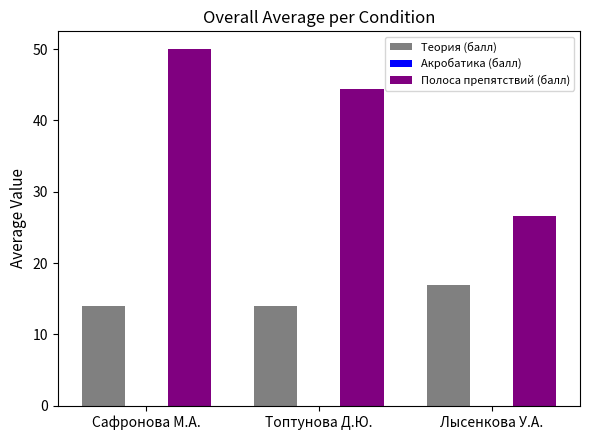

Reading left to right, extract all data points from this chart.

Теория (балл): Сафронова М.А.=14.0	Топтунова Д.Ю.=14.0	Лысенкова У.А.=17.0
Полоса препятствий (балл): Сафронова М.А.=50.0	Топтунова Д.Ю.=44.4	Лысенкова У.А.=26.7